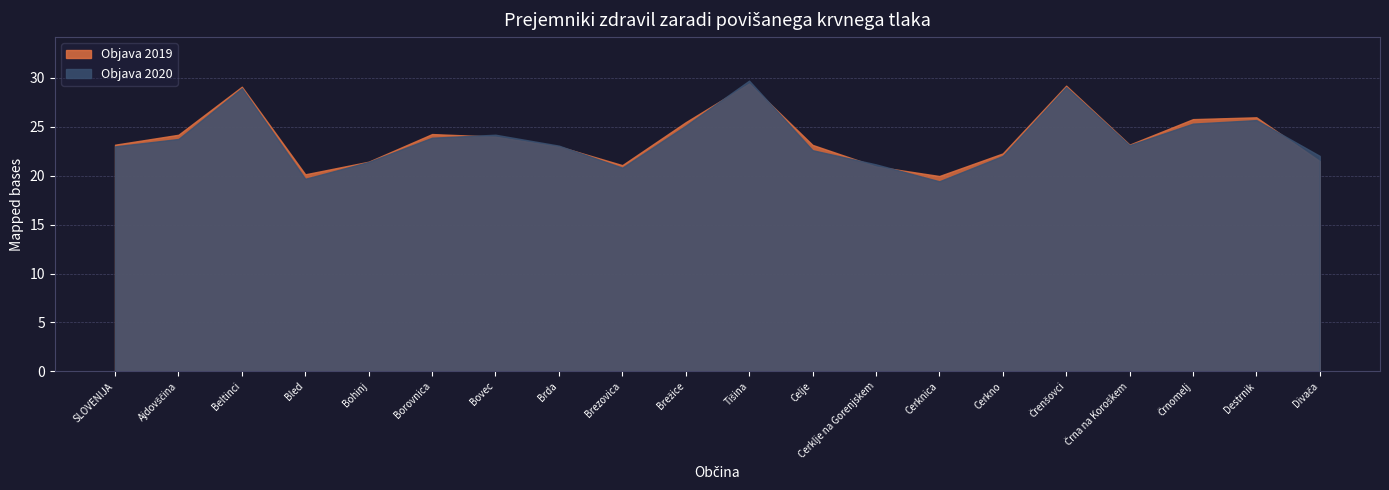

What is the minimum value shown in the chart?

19.4